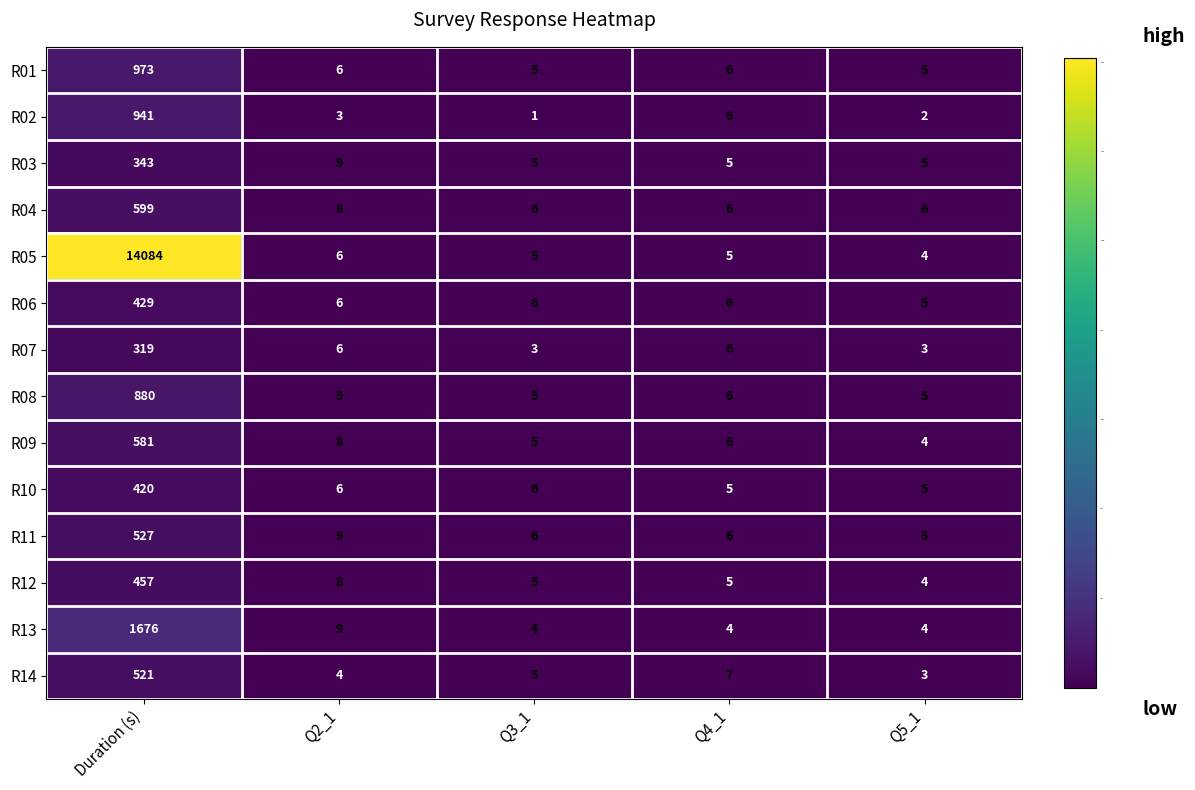

Where does the R01 series first go above 6?

Duration (s)